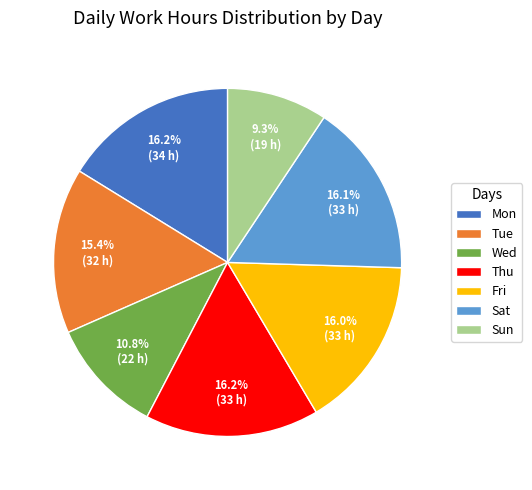

To the nearest percent, what is the average slice percentage?

14%